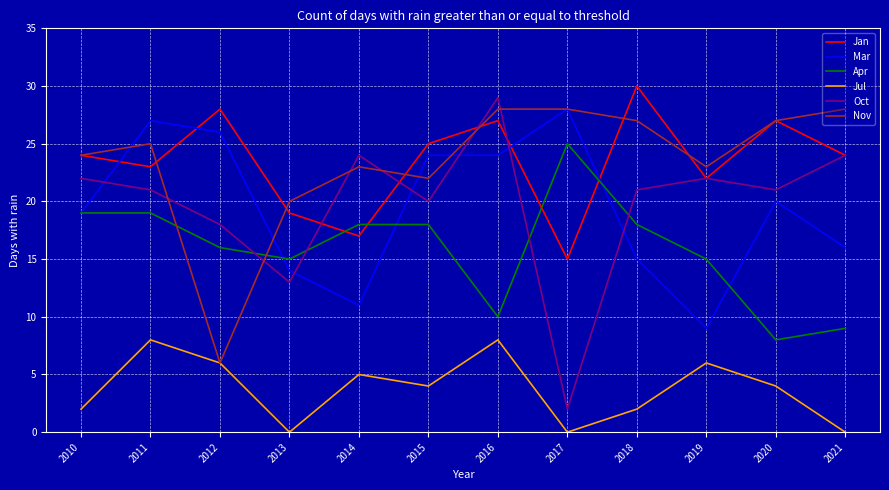

What is the difference between the highest and lowest values at 2019?

17